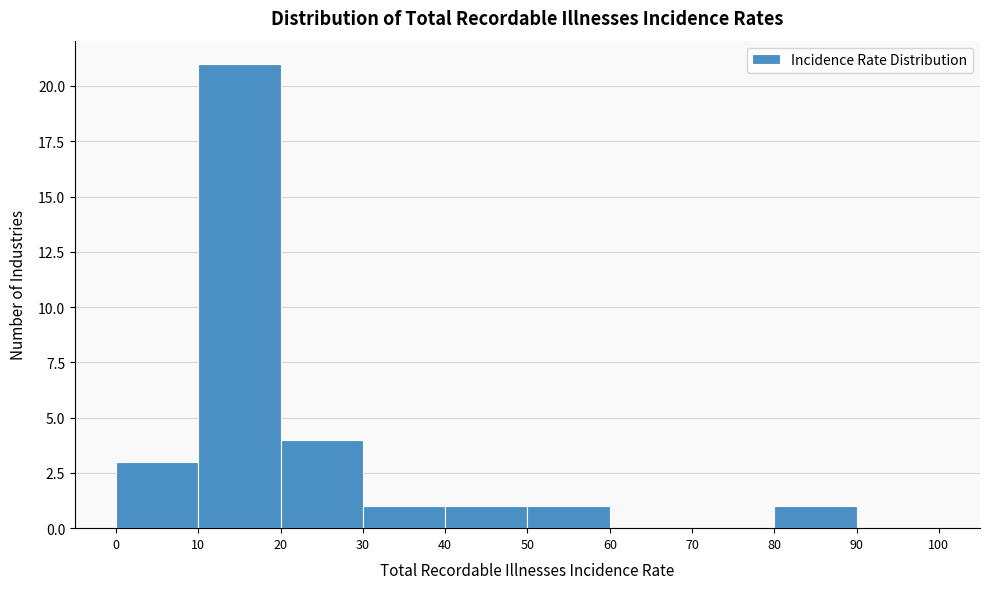

Reading left to right, transcribe this chart: for each bar, give the range it covers on the x-axis and its height. The values are not printed on the chart, so give them approximately, as read against the axis.

0 to 10: 3
10 to 20: 21
20 to 30: 4
30 to 40: 1
40 to 50: 1
50 to 60: 1
60 to 70: 0
70 to 80: 0
80 to 90: 1
90 to 100: 0